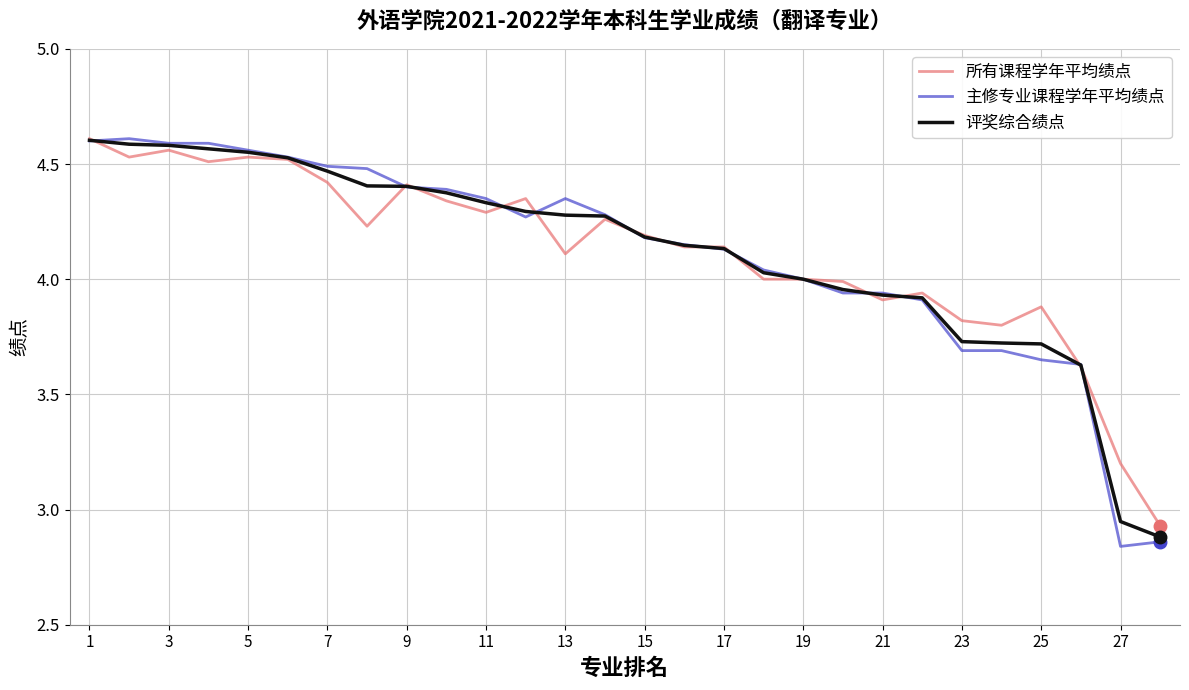

What are all the series names shown in the legend?

所有课程学年平均绩点, 主修专业课程学年平均绩点, 评奖综合绩点